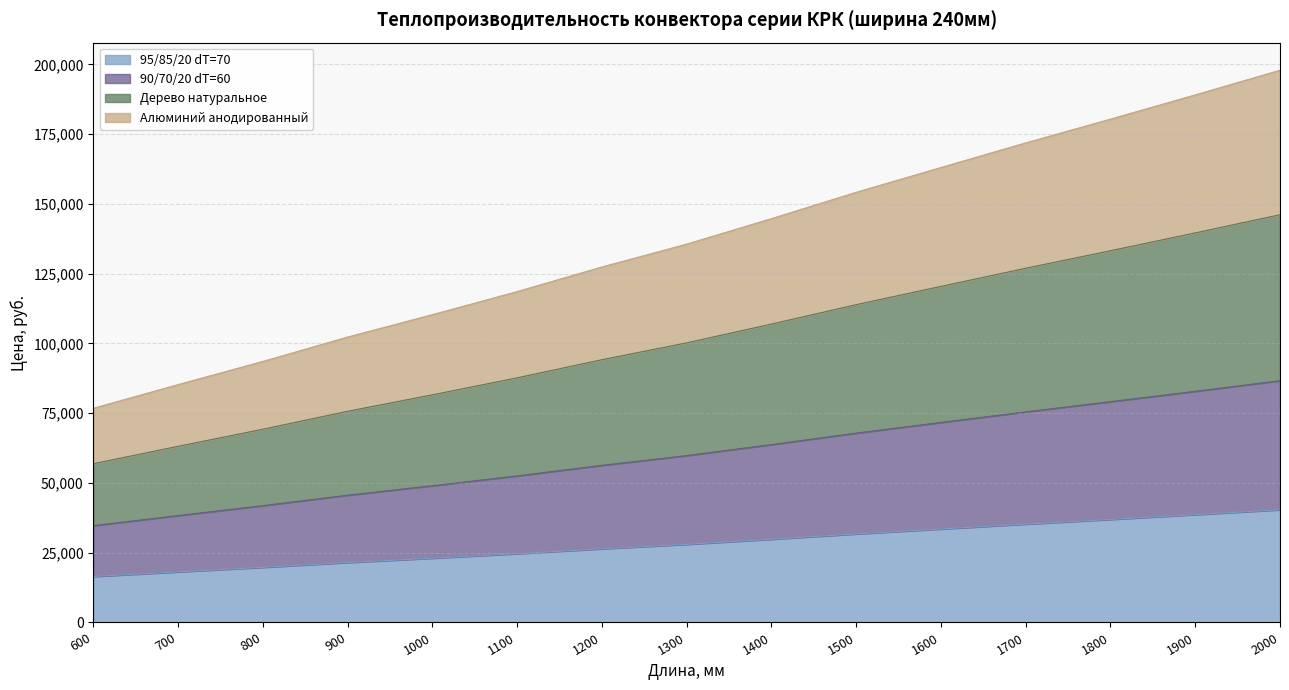

What is the total value across all series at 800?

93563.3